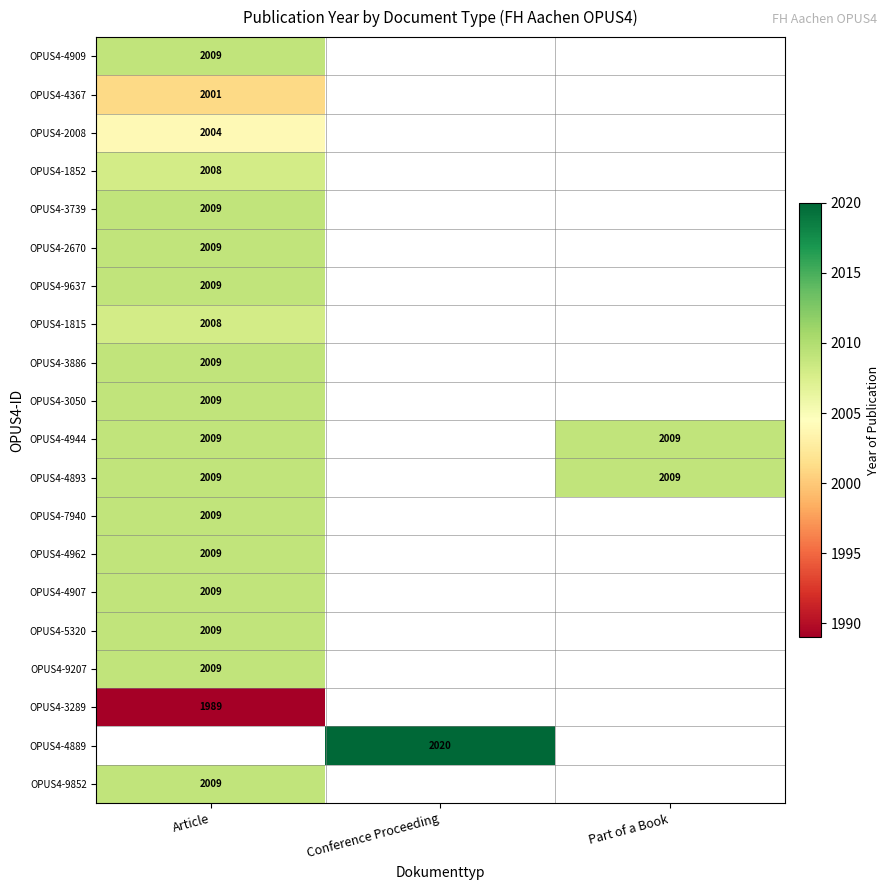

True or false: OPUS4-9852 has a value of 2009 at Article.

True